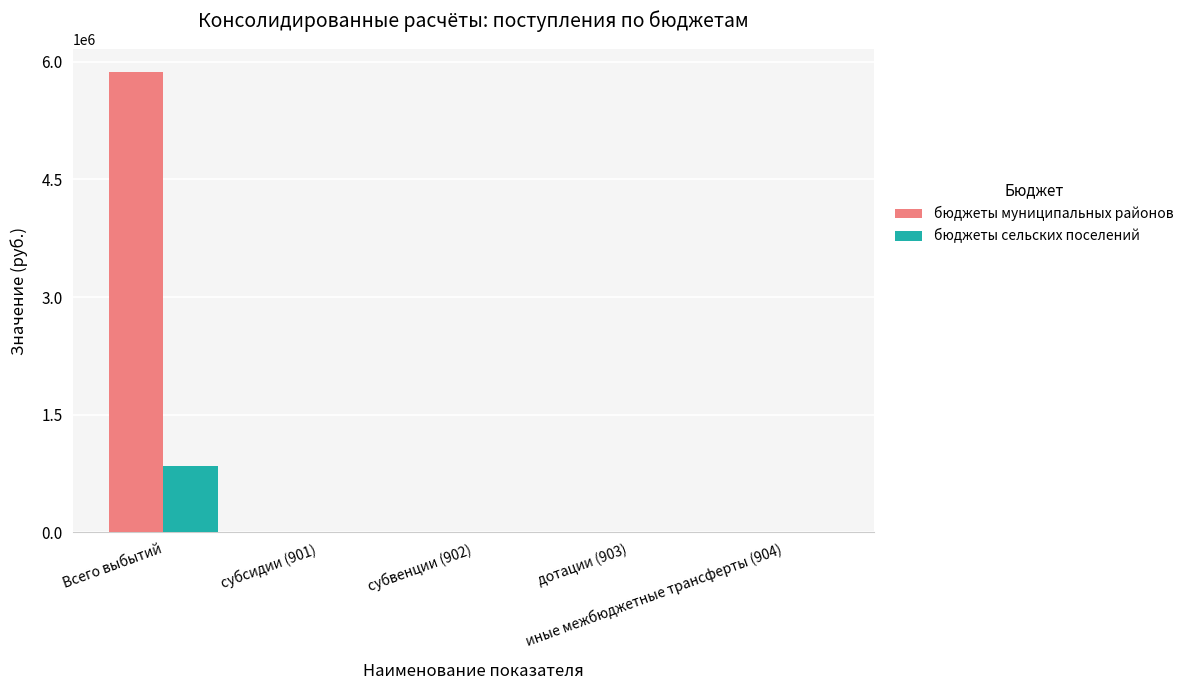

Which label corresponds to the largest value in the chart?

Всего выбытий